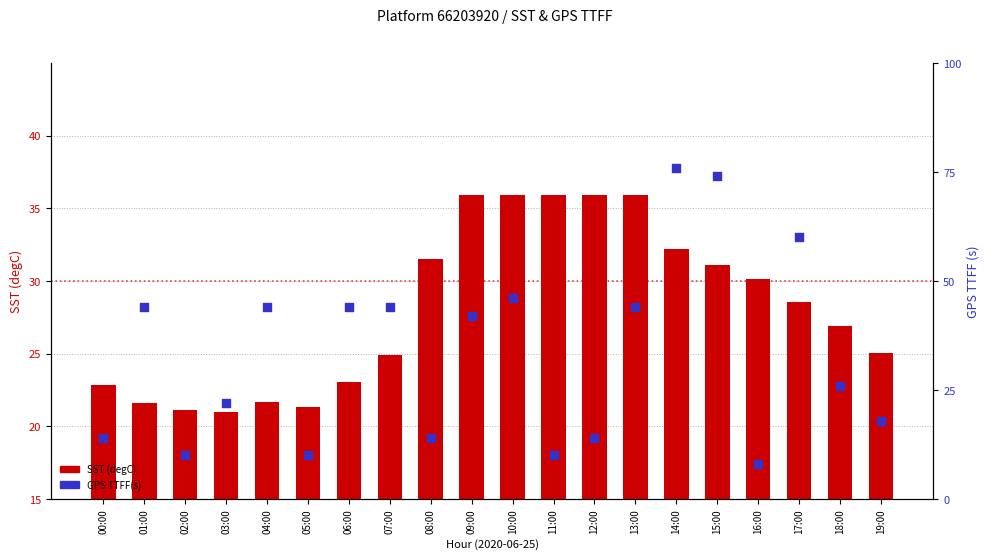

What is the total value across all series at 04:00?

65.7